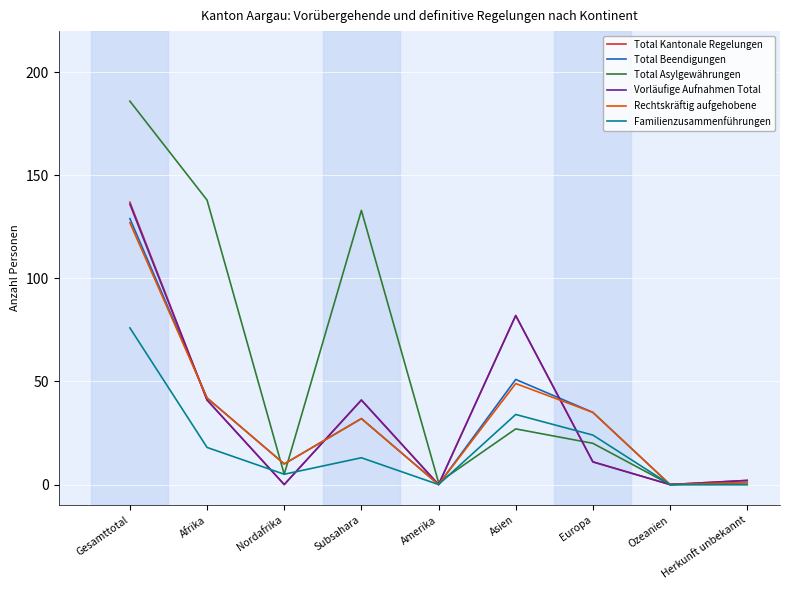

What is the total value across all series at Herkunft unbekannt?

6